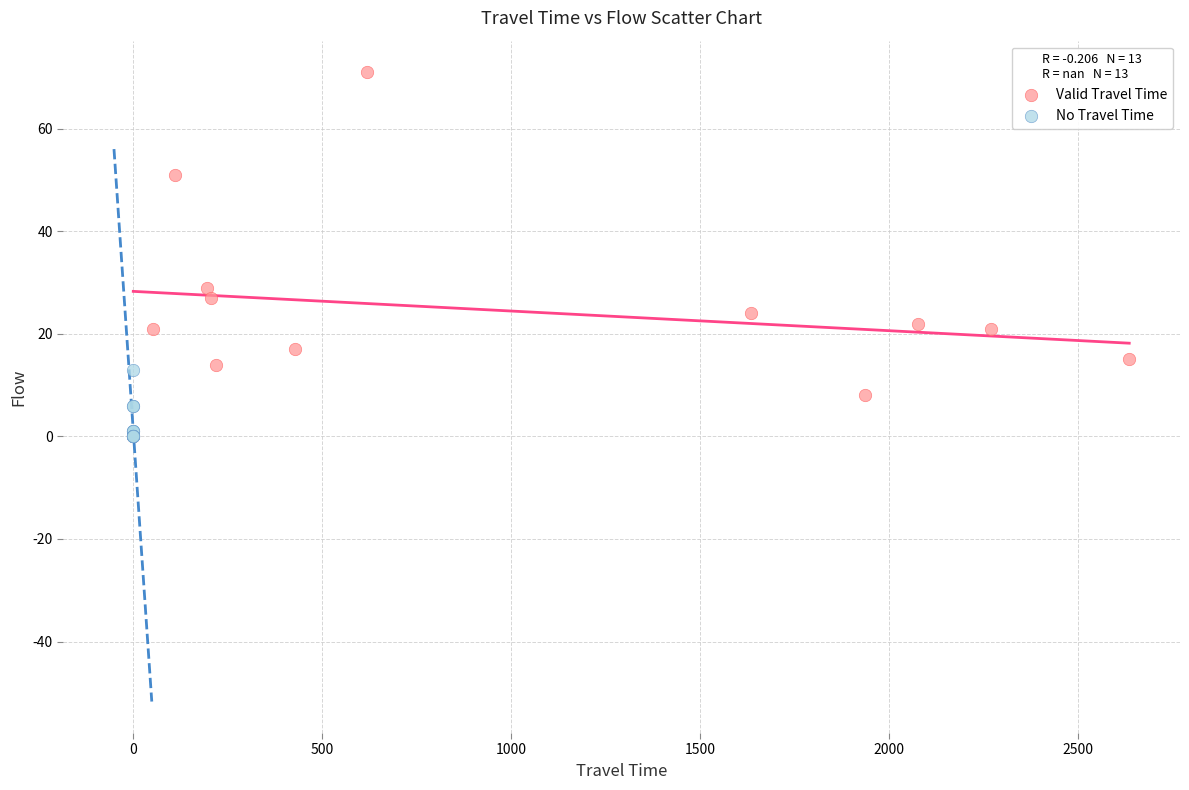

What are all the series names shown in the legend?

Valid Travel Time, No Travel Time